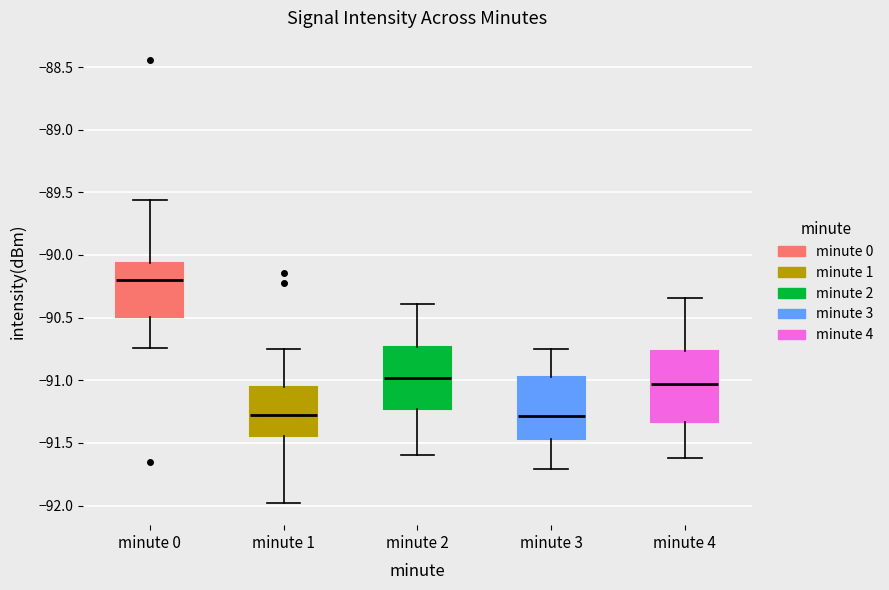

Comparing the boxes themselves (not the whiskers), which one is the tallest?

minute 4